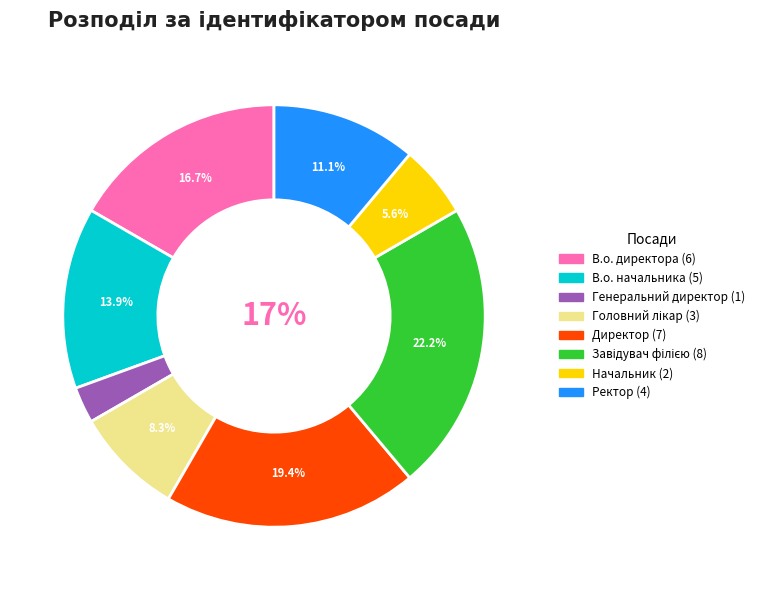

How many slices are in this pie chart?

8